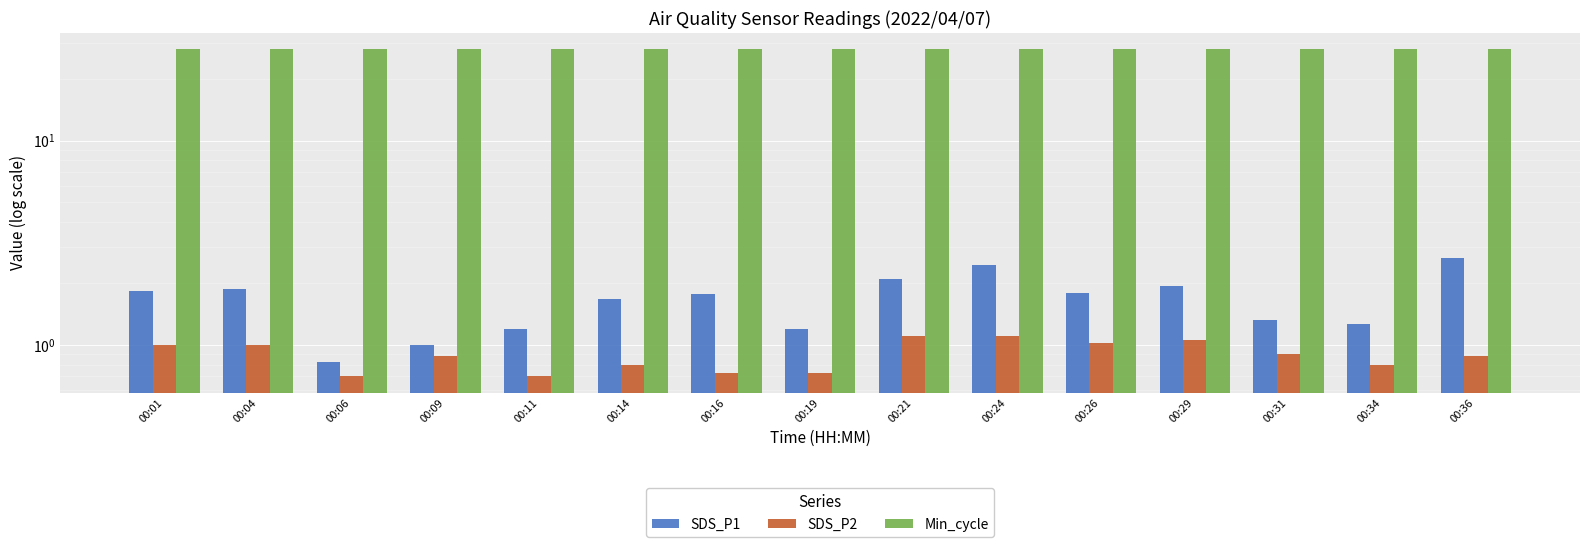

At which category is the sum across all series the highest?

00:24